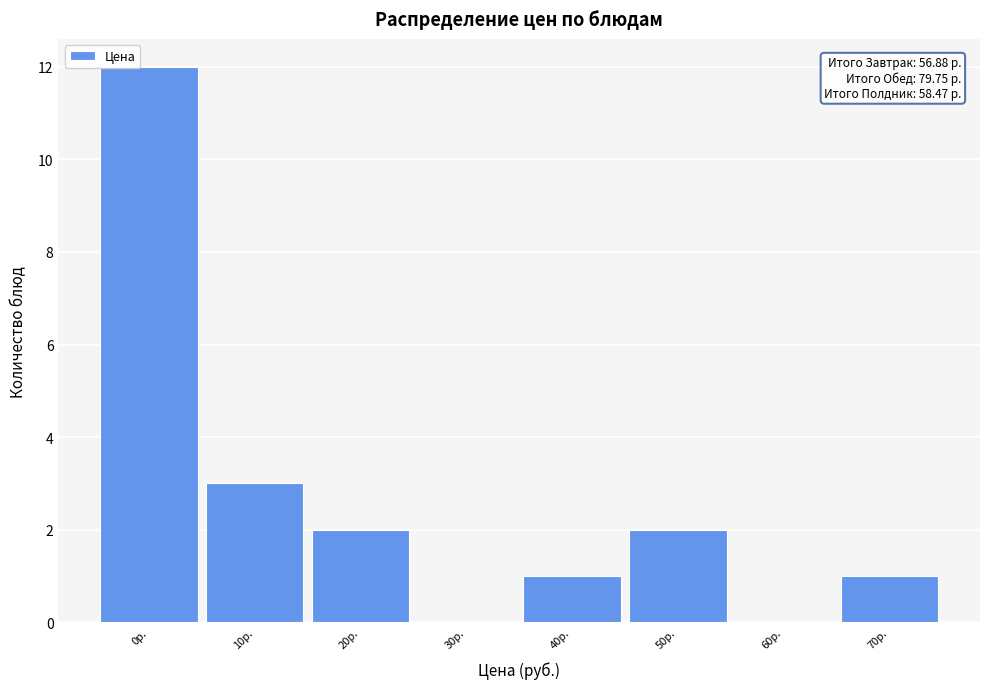

Reading left to right, extract all data points from this chart.

0р.=12	10р.=3	20р.=2	30р.=0	40р.=1	50р.=2	60р.=0	70р.=1